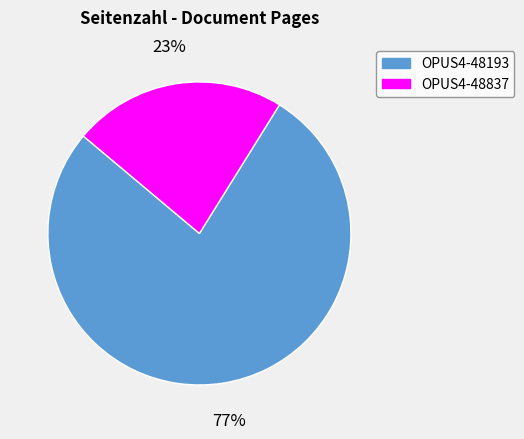

To the nearest percent, what is the average slice percentage?

50%